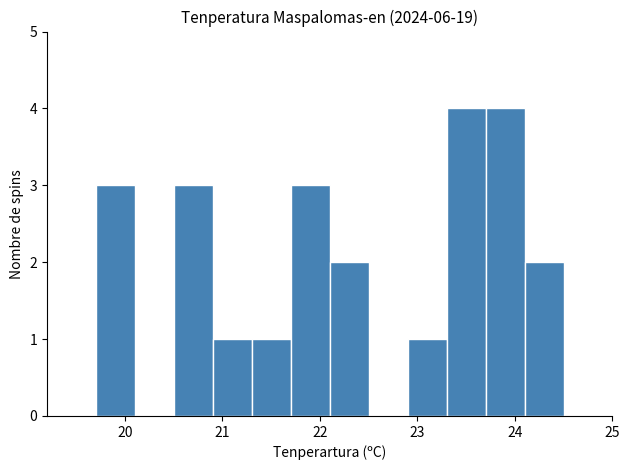

Reading left to right, list every bar in this chart as the range it spans on the x-axis followed by its height. The values are not printed on the chart, so give them approximately, as read against the axis.

19.7 to 20.1: 3
20.1 to 20.5: 0
20.5 to 20.9: 3
20.9 to 21.3: 1
21.3 to 21.7: 1
21.7 to 22.1: 3
22.1 to 22.5: 2
22.5 to 22.9: 0
22.9 to 23.3: 1
23.3 to 23.7: 4
23.7 to 24.1: 4
24.1 to 24.5: 2